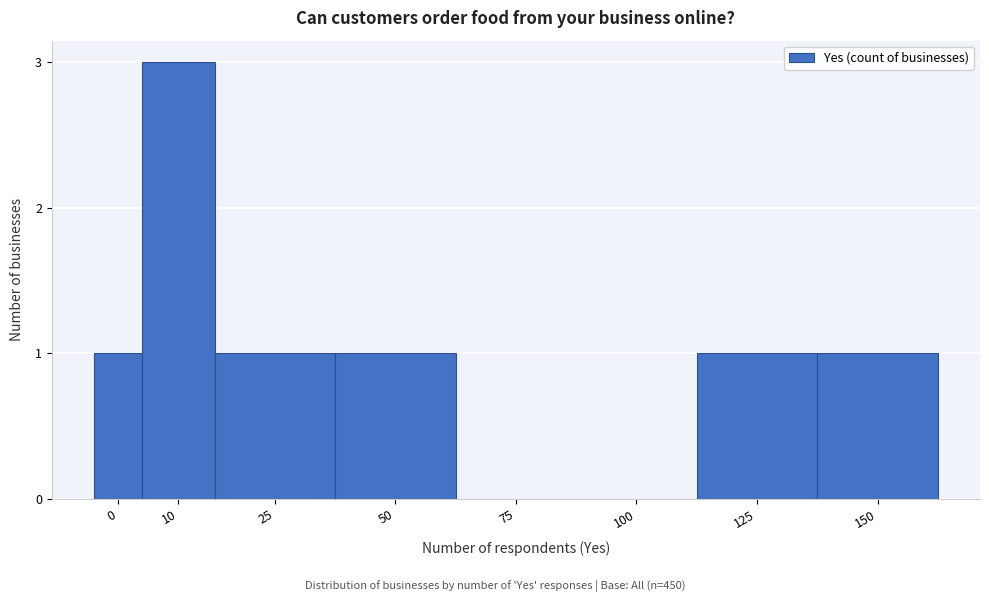

Reading left to right, list all the values displayed in this chart.

0=1	10=3	25=1	50=1	75=0	100=0	125=1	150=1